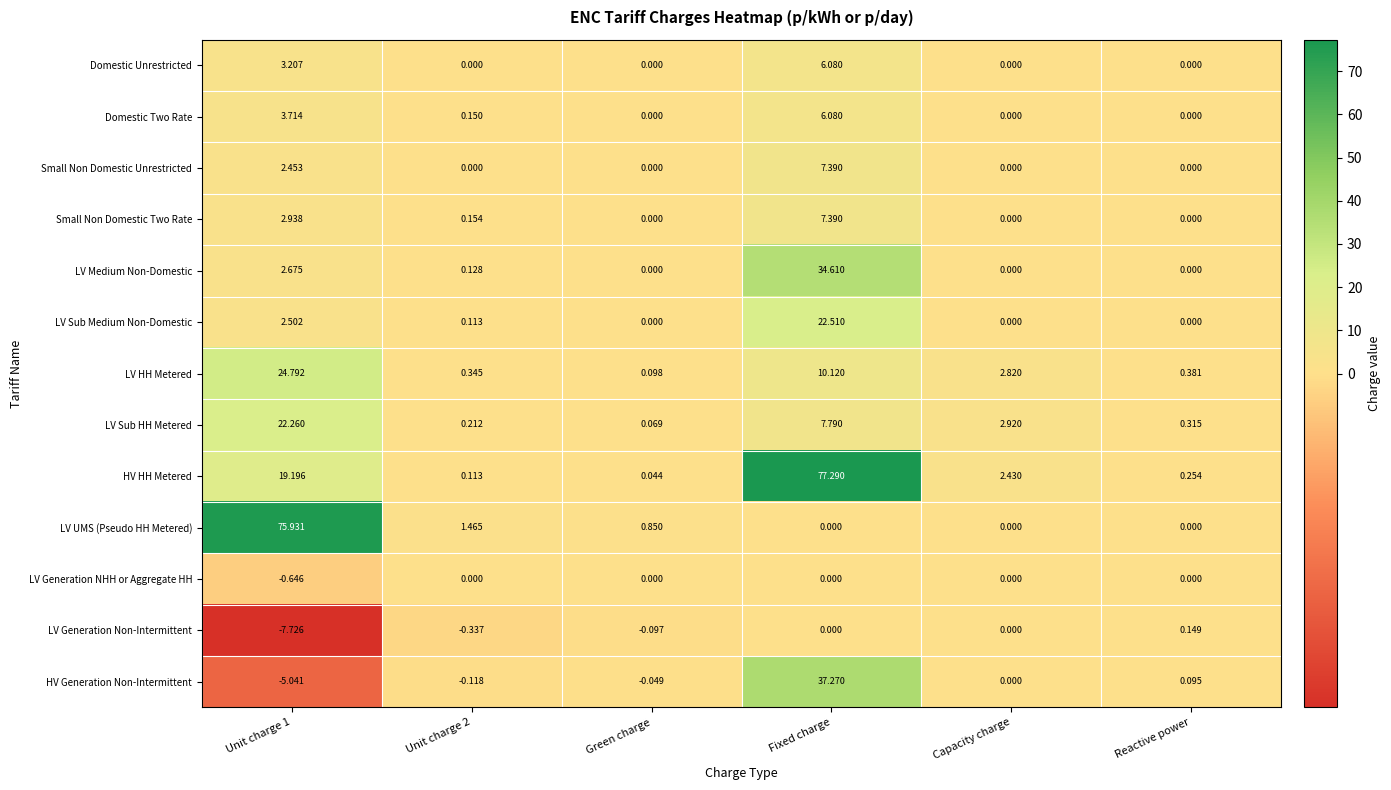

Between Fixed charge and Reactive power, which series saw the biggest shift?

HV HH Metered